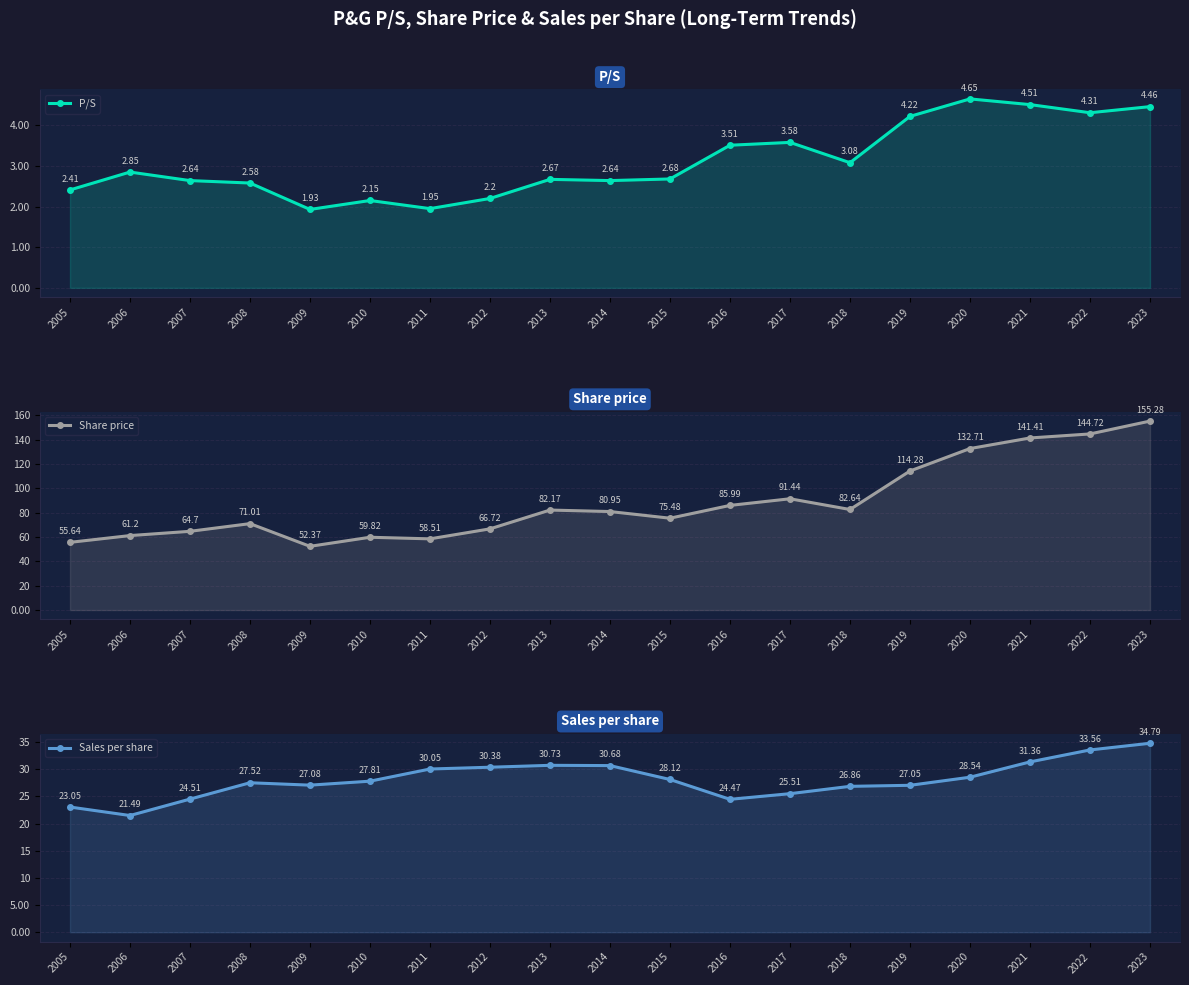

What is the sum of all P/S values?

59.0